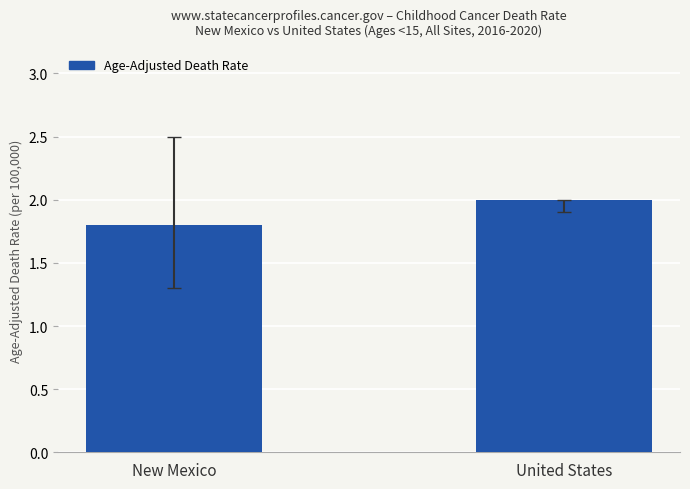

List the labels in order of value, largest first.

United States, New Mexico